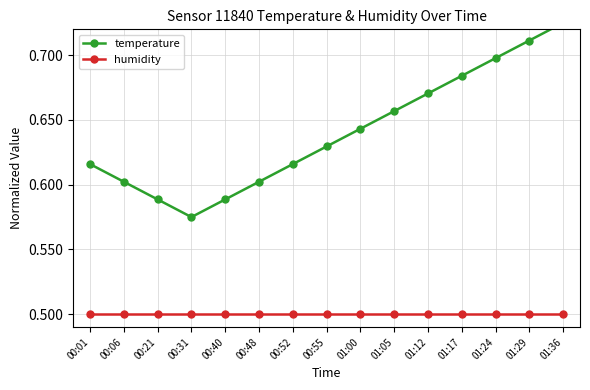

How many temperature values are between 0 and 1?

15